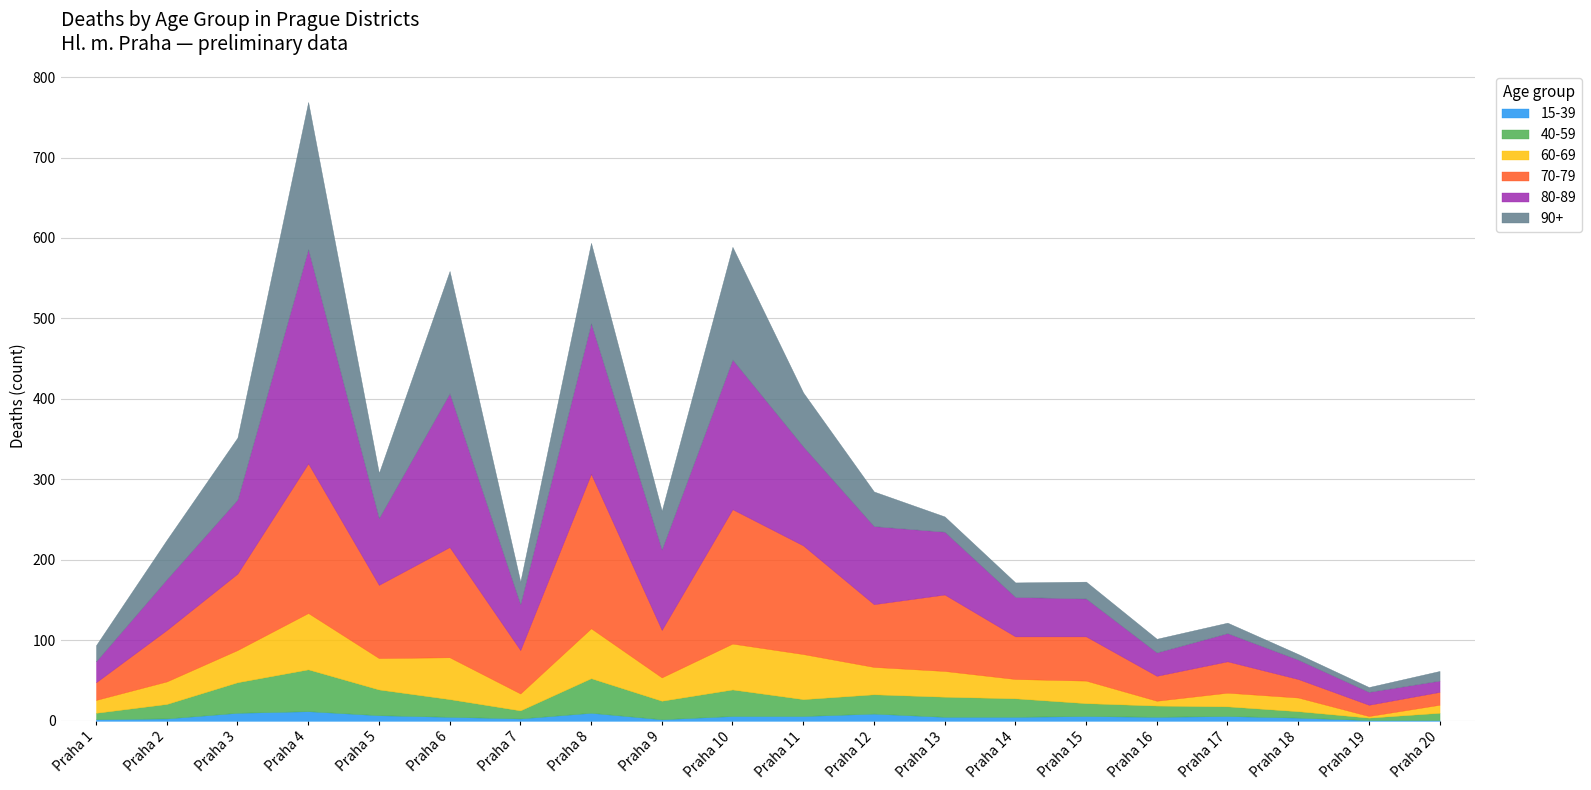

What is the smallest value displayed?

1